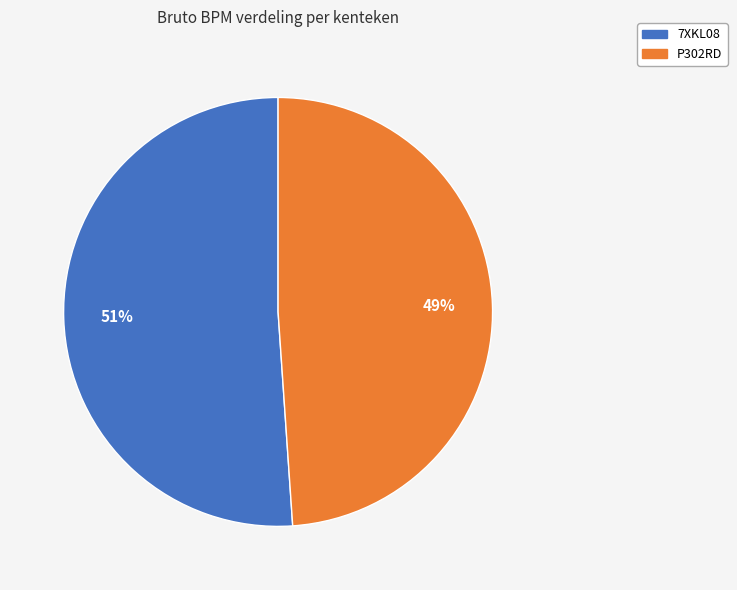

Between 7XKL08 and P302RD, which is larger?

7XKL08